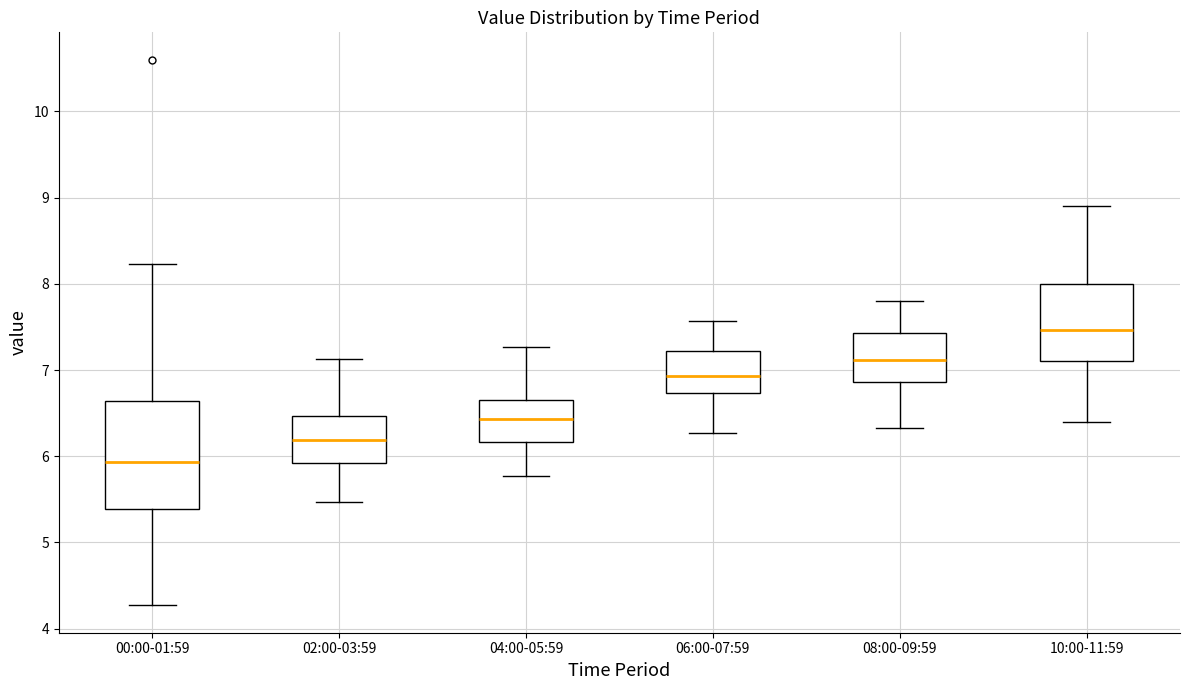

Reading left to right, transcribe this box plot: for each box, give where its median line is, the range the box spans, and where its two whiskers end, as read against the y-axis. The values are not printed on the chart, so give them approximately, as read against the axis.

00:00-01:59: median 5.9, box 5.4 to 6.6, whiskers 4.3 to 8.2
02:00-03:59: median 6.2, box 5.9 to 6.5, whiskers 5.5 to 7.1
04:00-05:59: median 6.4, box 6.2 to 6.6, whiskers 5.8 to 7.3
06:00-07:59: median 6.9, box 6.7 to 7.2, whiskers 6.3 to 7.6
08:00-09:59: median 7.1, box 6.9 to 7.4, whiskers 6.3 to 7.8
10:00-11:59: median 7.5, box 7.1 to 8.0, whiskers 6.4 to 8.9